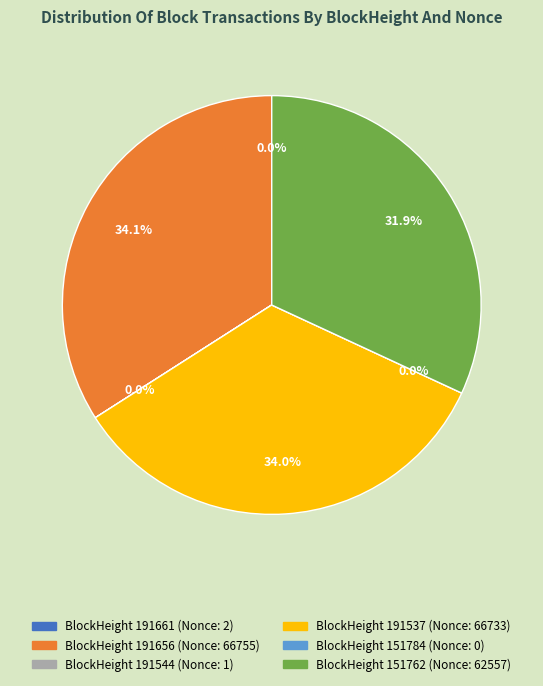

Count the number of slices in the pie.

6